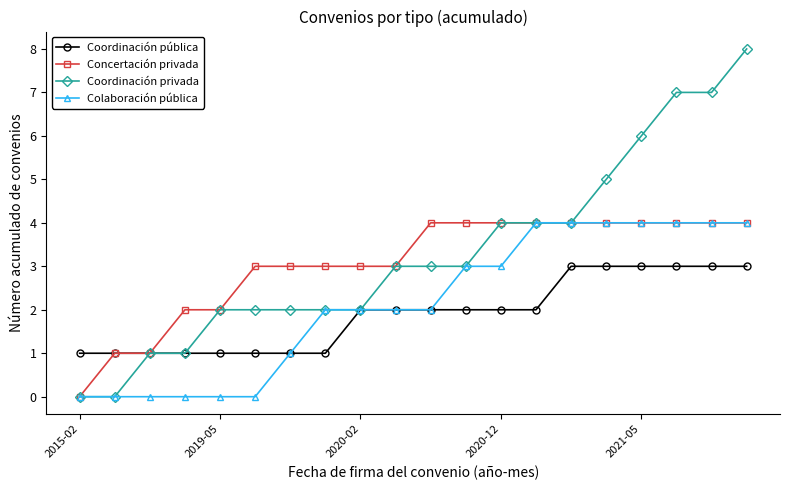

List the series in order of their overall mean, highest first.

Coordinación privada, Concertación privada, Colaboración pública, Coordinación pública